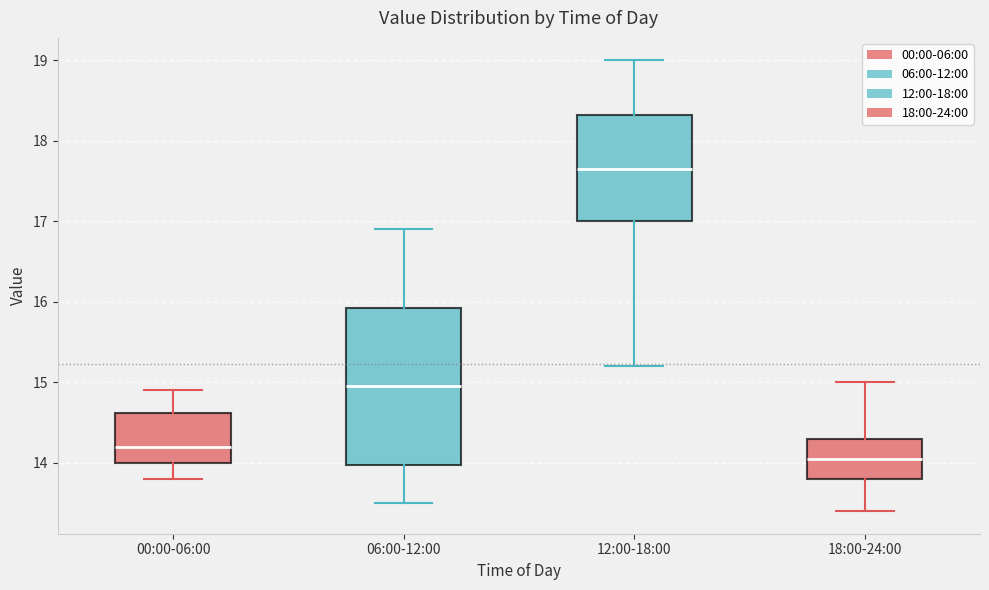

Where is the upper edge of the box for 12:00-18:00 on the y-axis? The values are not printed on the chart, so give them approximately, as read against the axis.

18.3